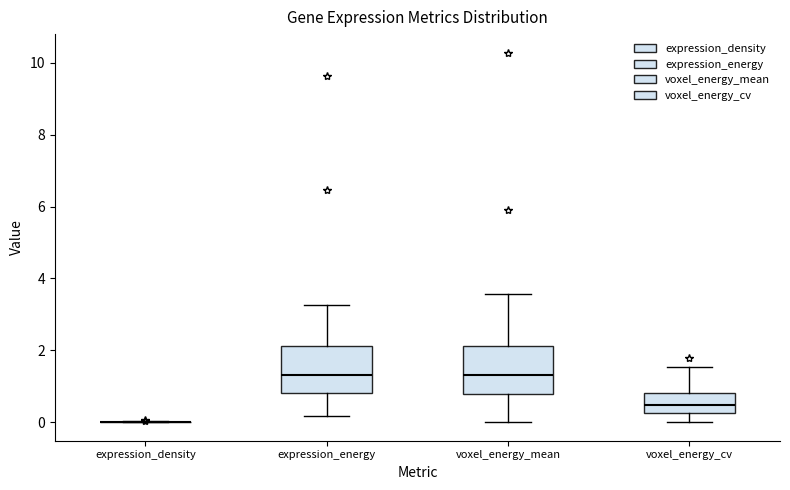

Reading left to right, read every box against the y-axis: the position of its median line, the range the box covers, and the ends of its whiskers. The values are not printed on the chart, so give them approximately, as read against the axis.

expression_density: box collapsed to a line at 0.0, whiskers 0.0 to 0.0
expression_energy: median 1.4, box 0.8 to 2.2, whiskers 0.2 to 3.2
voxel_energy_mean: median 1.4, box 0.8 to 2.2, whiskers 0.0 to 3.6
voxel_energy_cv: median 0.4, box 0.2 to 0.8, whiskers 0.0 to 1.6